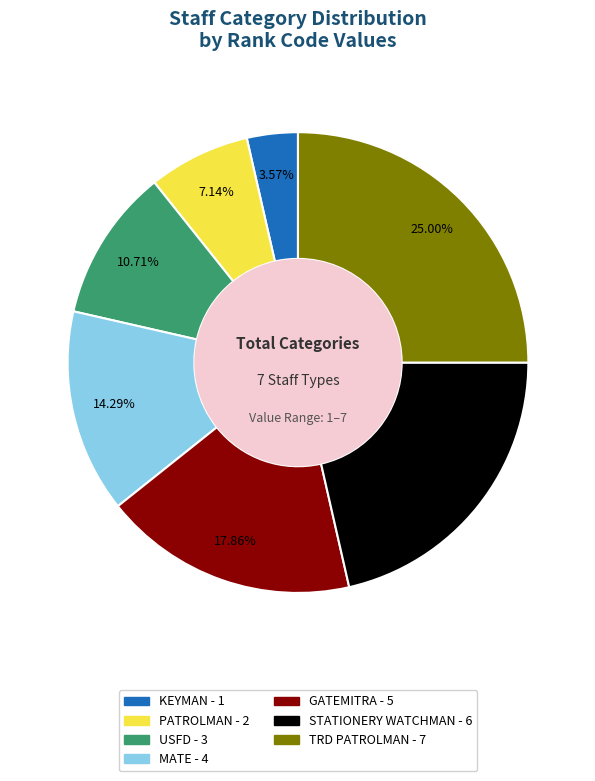

What percentage is the MATE slice, to the nearest percent?

14%